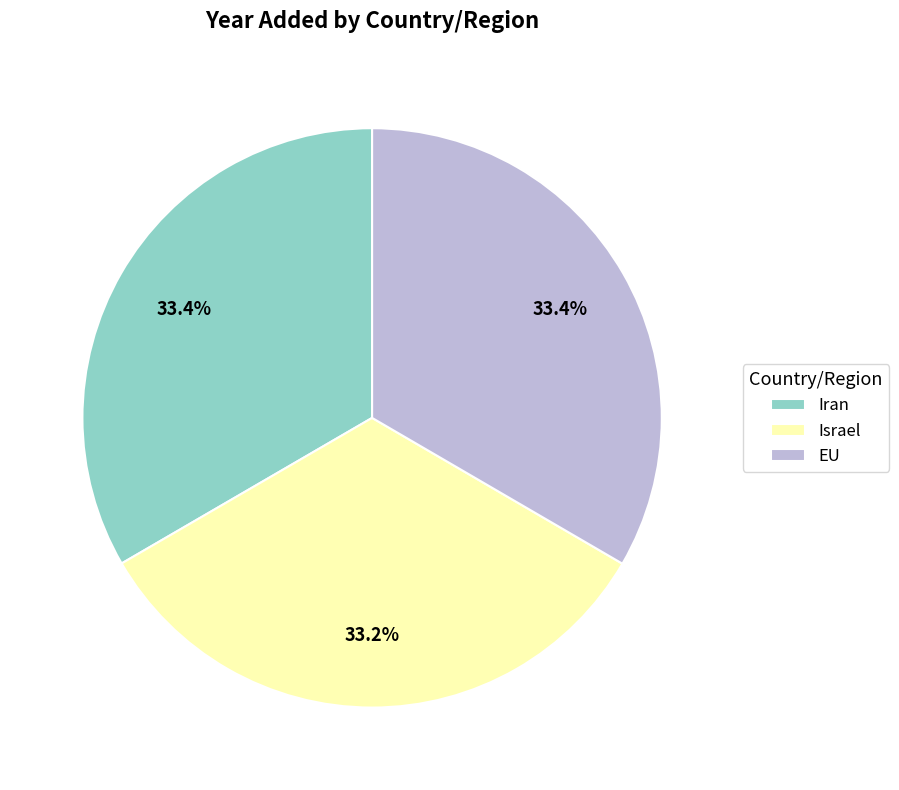

To the nearest percent, what percentage of the pie is Iran?

33%